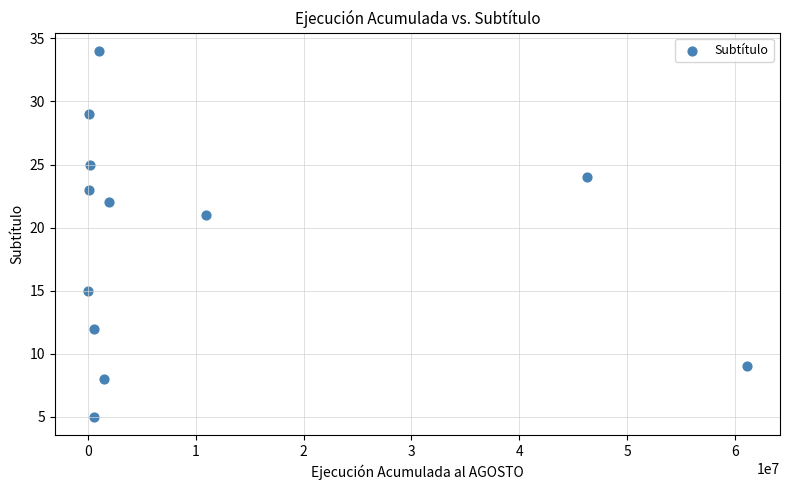

What is the average X value?

10371419